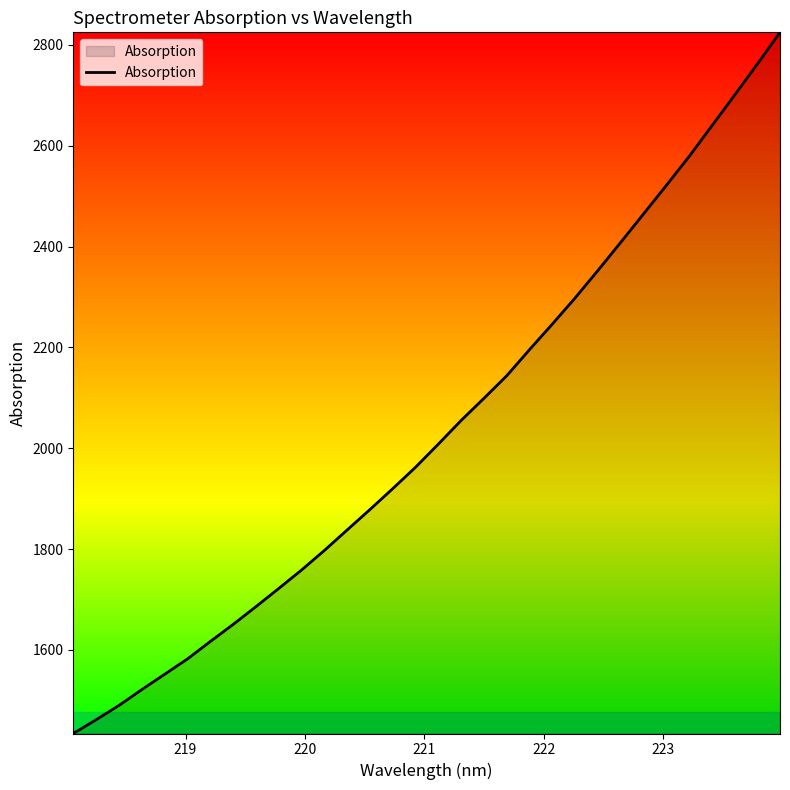

Count the number of categories in the chart.

32